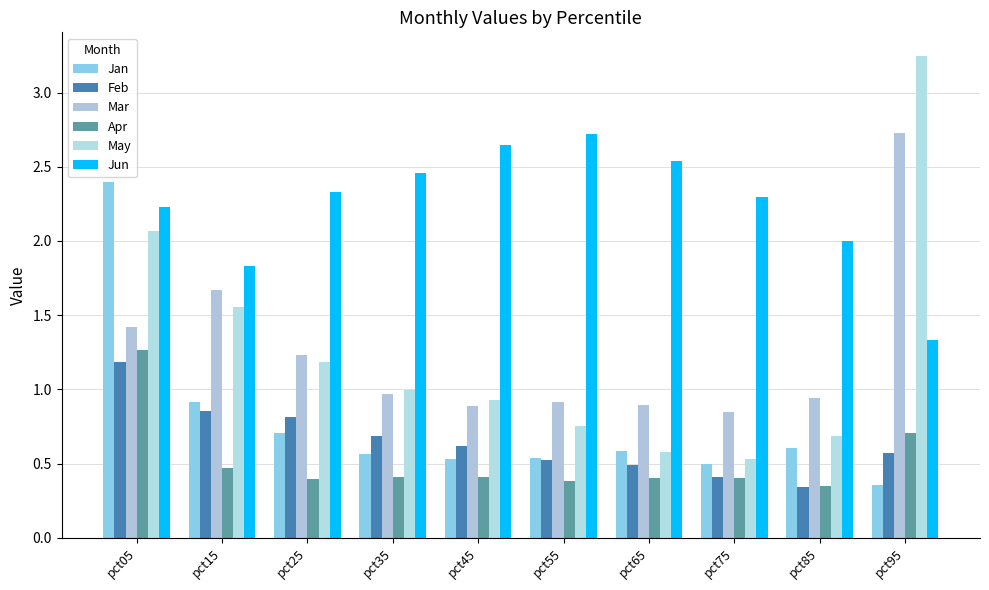

At pct75, list the series in order from largest to smallest.

Jun, Mar, May, Jan, Feb, Apr